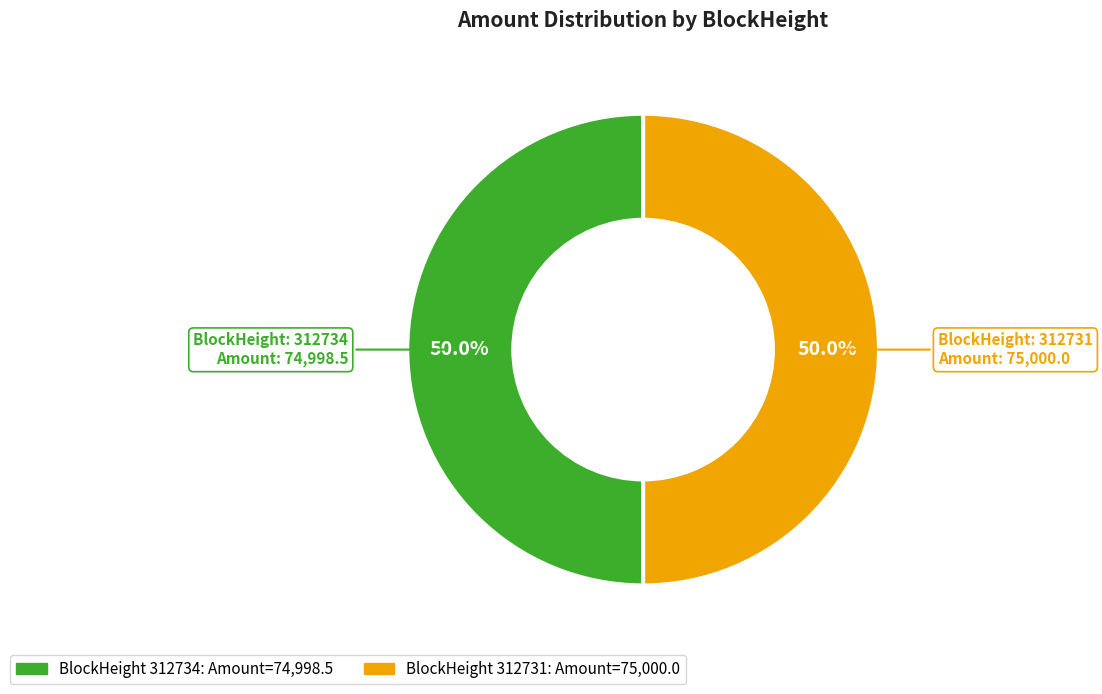

Count the number of slices in the pie.

2